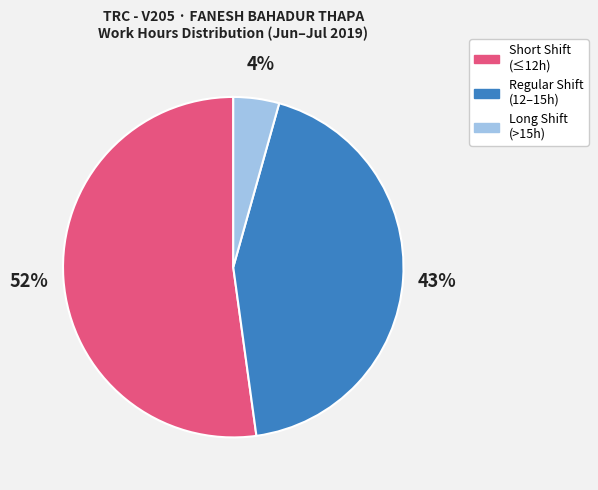

To the nearest percent, what is the difference between the largest and smallest slice percentages?

48%